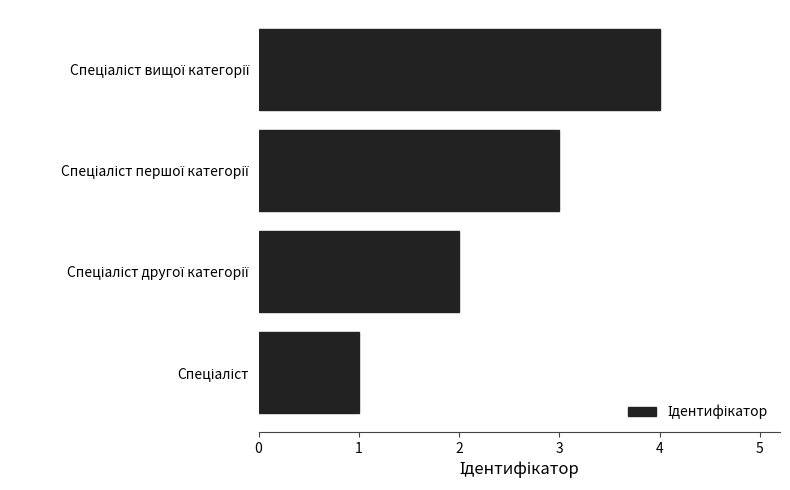

What is the greatest value displayed?

4